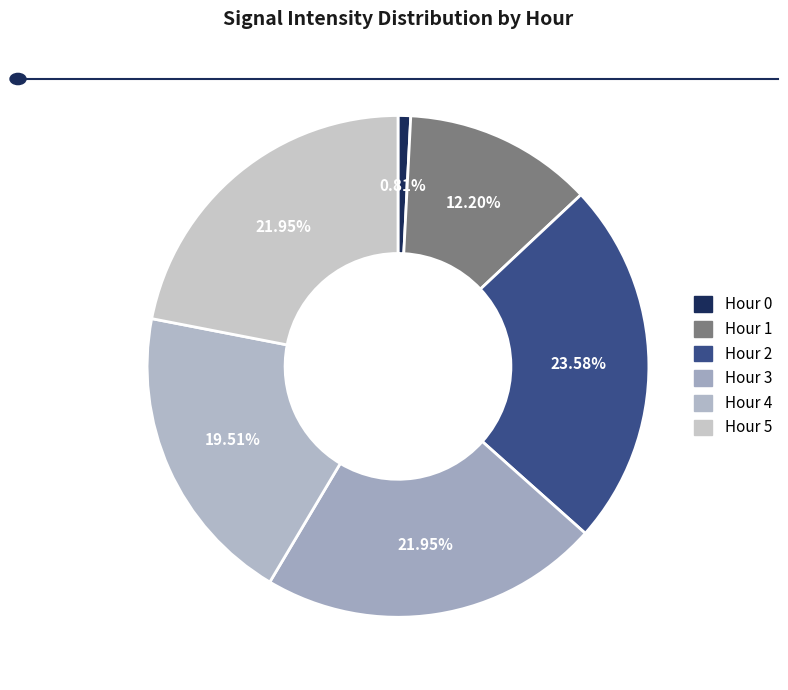

Between Hour 5 and Hour 0, which is larger?

Hour 5